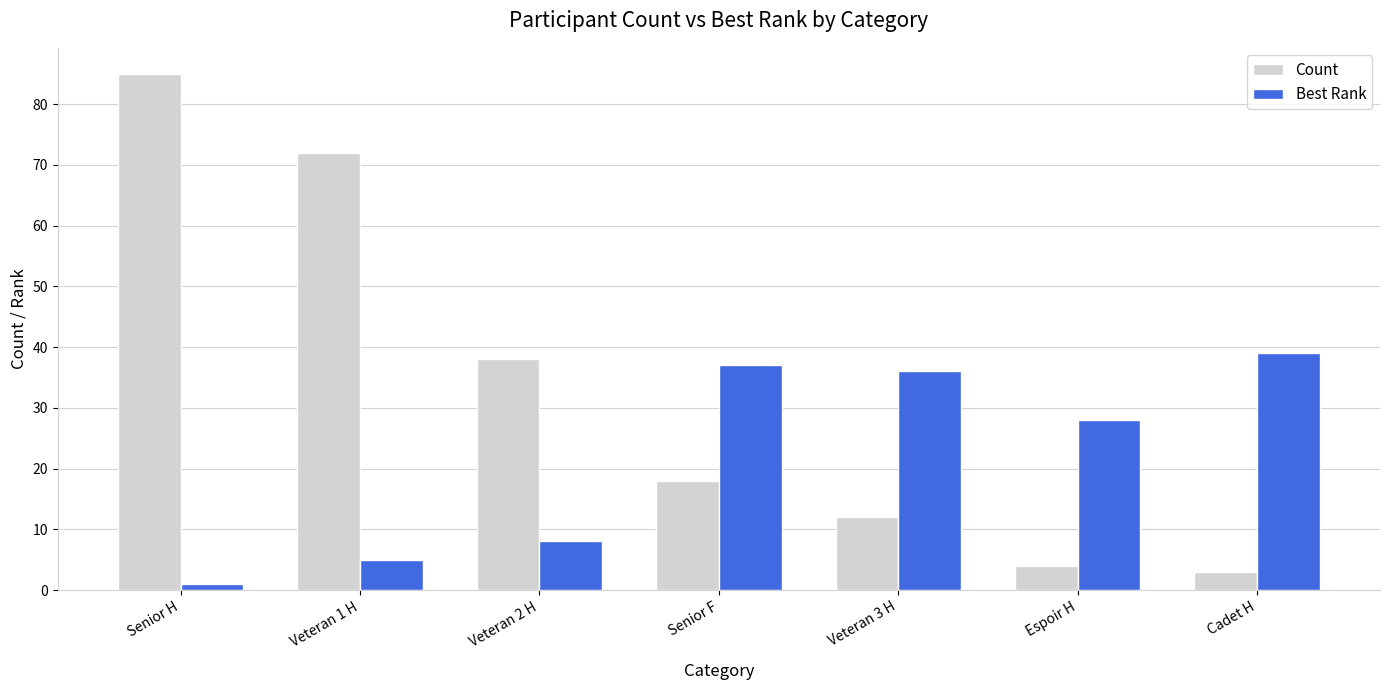

Which series changed the most between Veteran 1 H and Veteran 3 H?

Count